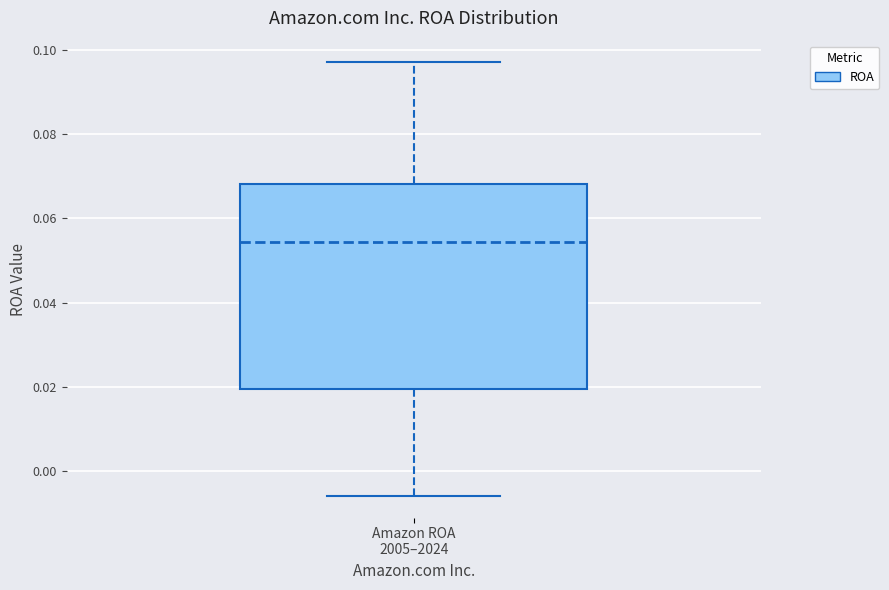

Read this box plot against the y-axis: the position of the median line, the range covered by the box, and the ends of both whiskers. The values are not printed on the chart, so give them approximately, as read against the axis.

median 0.054, box 0.020 to 0.068, whiskers -0.006 to 0.098